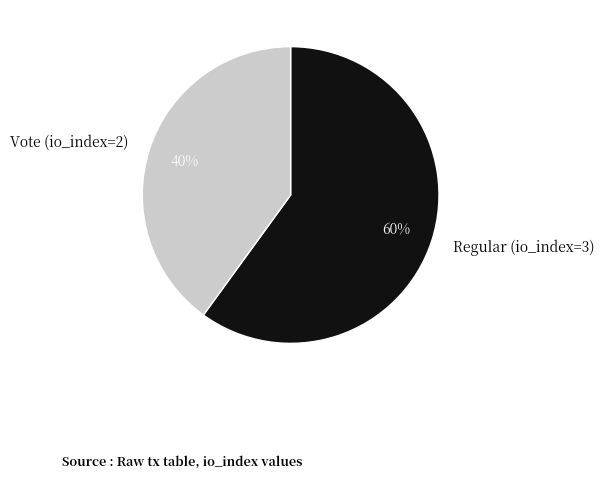

Count the number of slices in the pie.

2